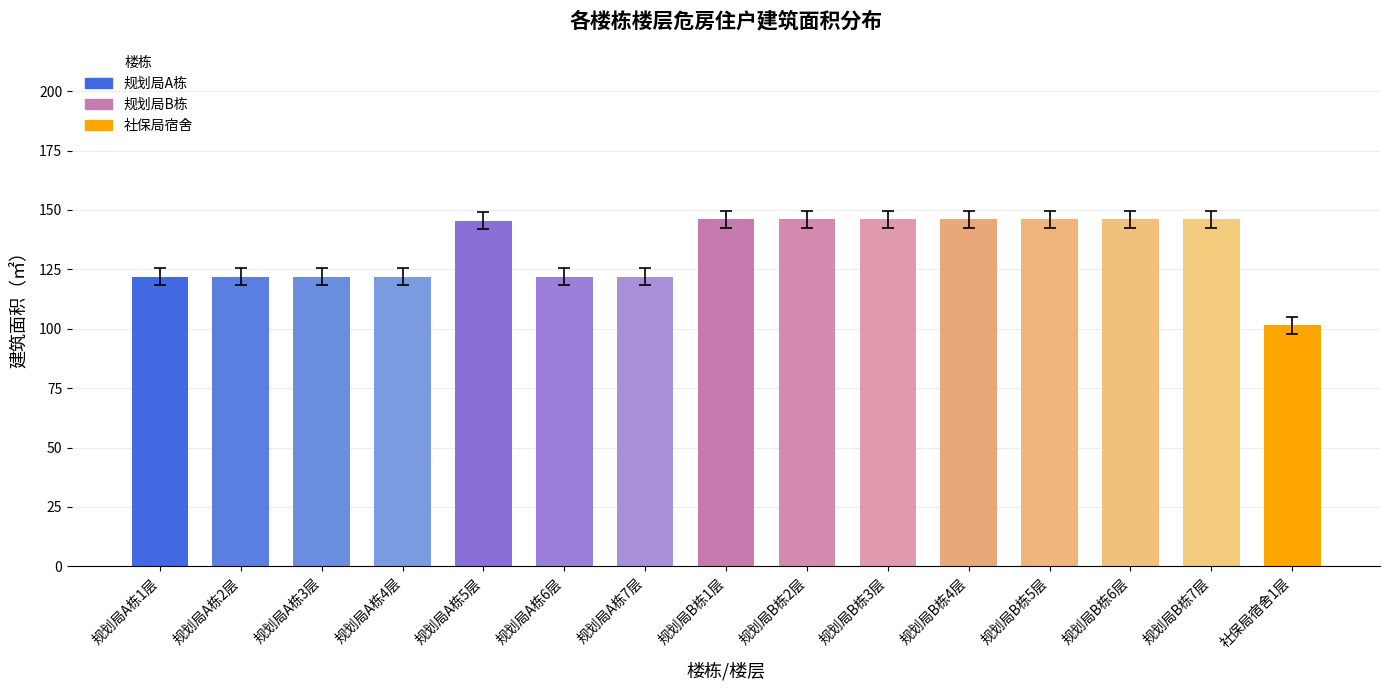

Between 规划局B栋2层 and 规划局A栋2层, which is larger?

规划局B栋2层